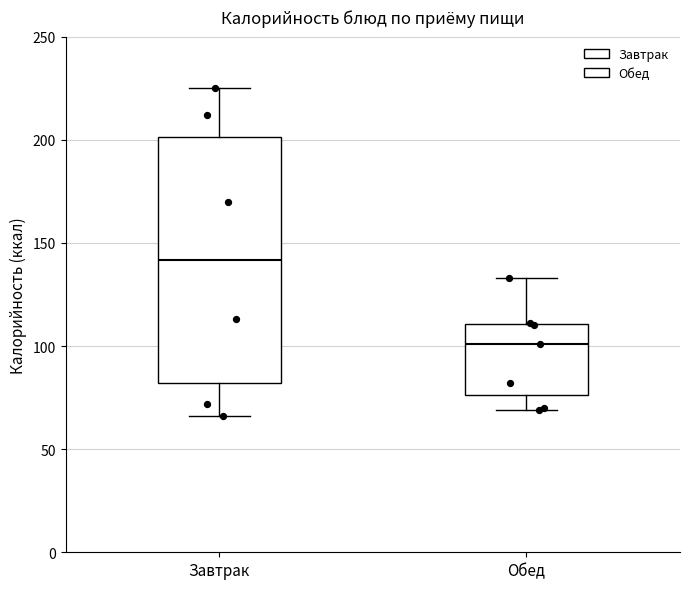

Where does the median line of the box for Обед sit on the y-axis? The values are not printed on the chart, so give them approximately, as read against the axis.

100